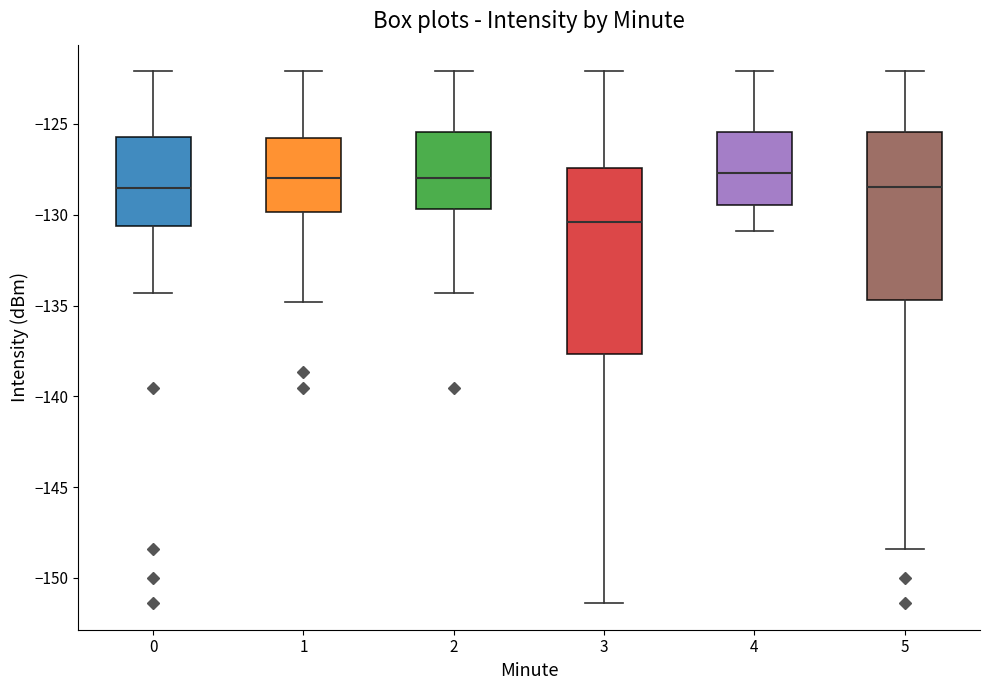

Reading left to right, transcribe this box plot: for each box, give where its median line is, the range the box spans, and where its two whiskers end, as read against the y-axis. The values are not printed on the chart, so give them approximately, as read against the axis.

0: median -128.5, box -130.5 to -125.5, whiskers -134.5 to -122.0
1: median -128.0, box -130.0 to -125.5, whiskers -135.0 to -122.0
2: median -128.0, box -129.5 to -125.5, whiskers -134.5 to -122.0
3: median -130.5, box -137.5 to -127.5, whiskers -151.5 to -122.0
4: median -127.5, box -129.5 to -125.5, whiskers -131.0 to -122.0
5: median -128.5, box -134.5 to -125.5, whiskers -148.5 to -122.0